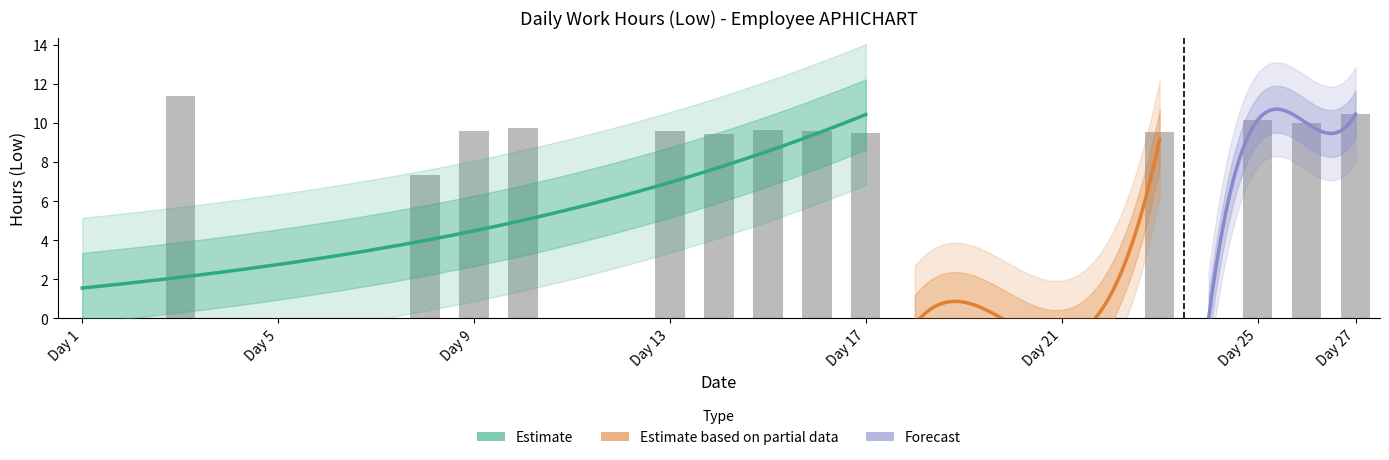

What is the change in value from 2 to 25?

+10.2